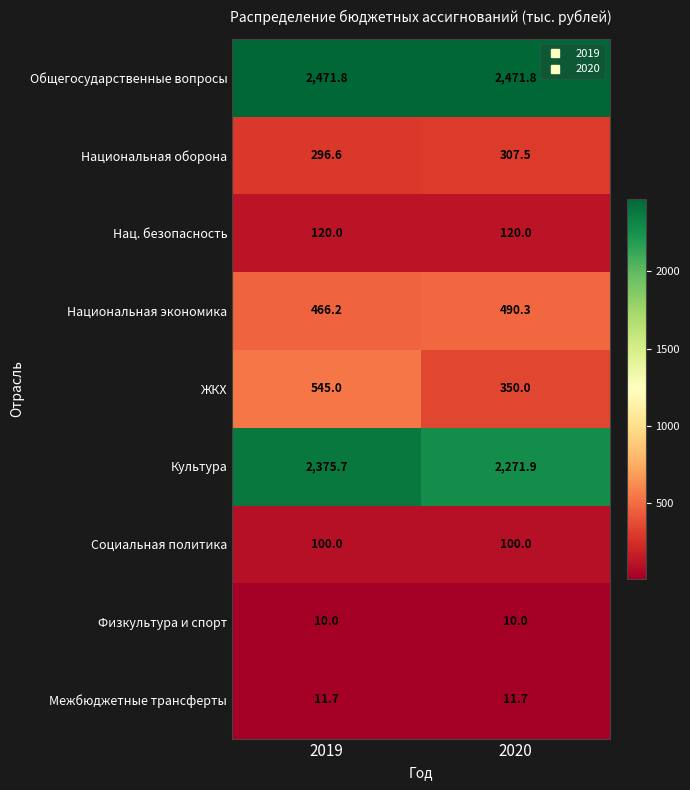

Which series has the largest range (max minus min)?

ЖКХ